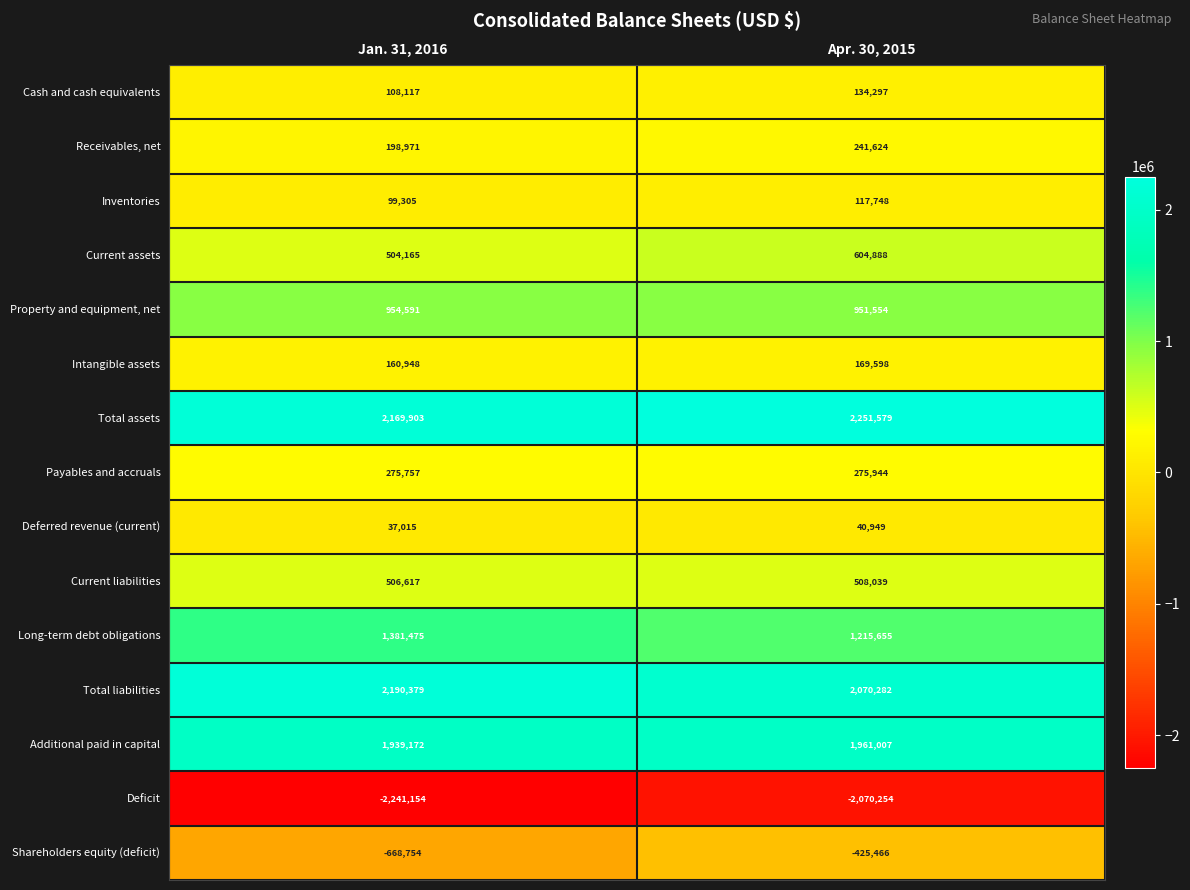

What is the approximate value of Property and equipment, net at Apr. 30, 2015?

951554